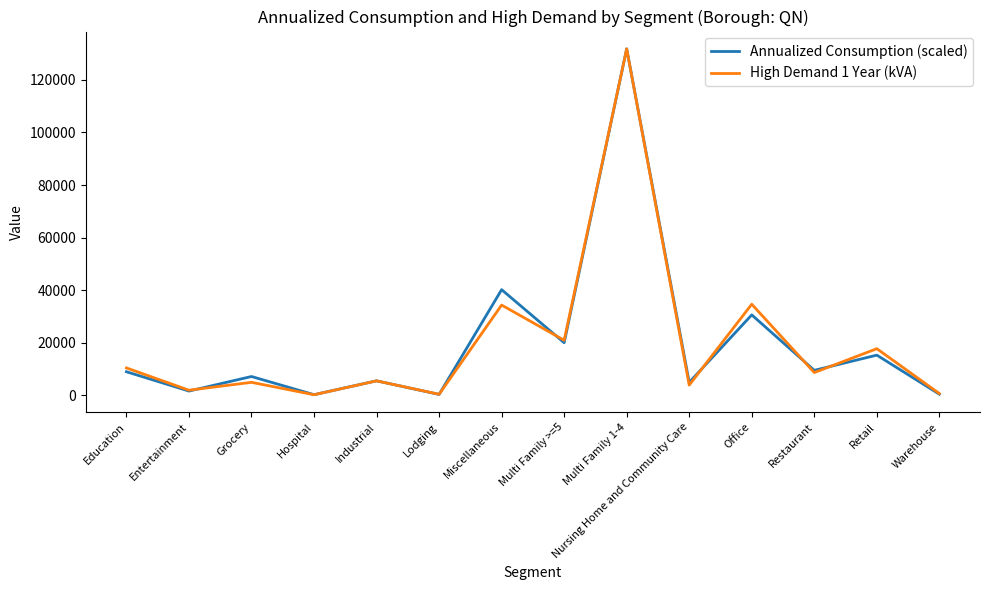

What is the sum of the High Demand 1 Year (kVA) values at Retail and Industrial?

23259.1